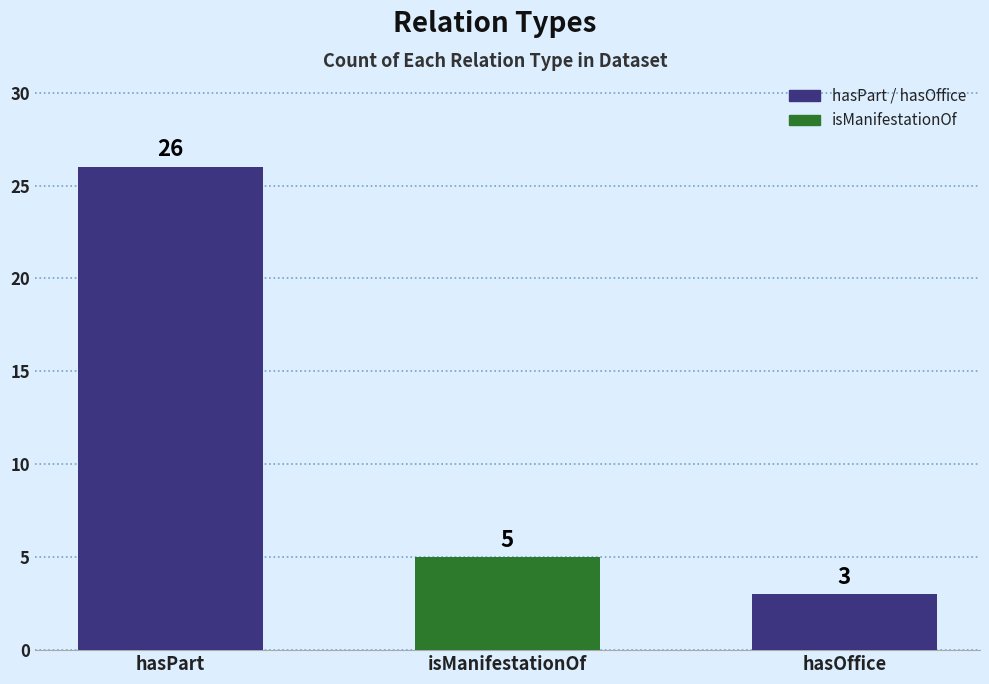

What is the average value of the hasOffice series?

3